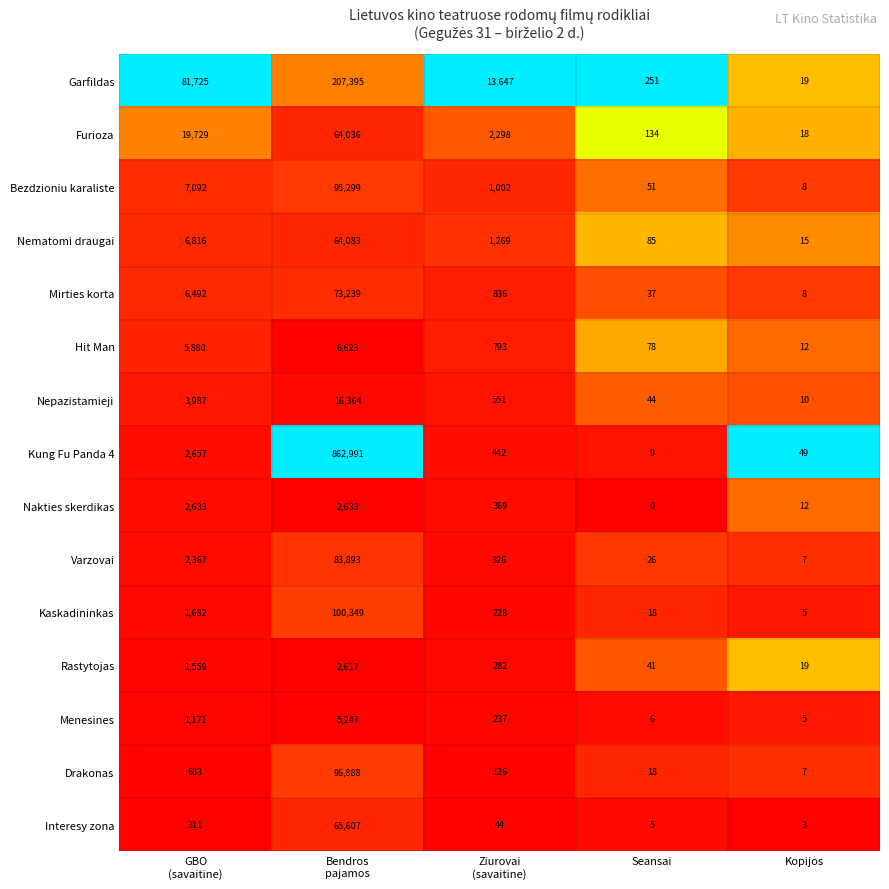

What value does the Kung Fu Panda 4 series have at Kopijos, to the nearest 50?

50